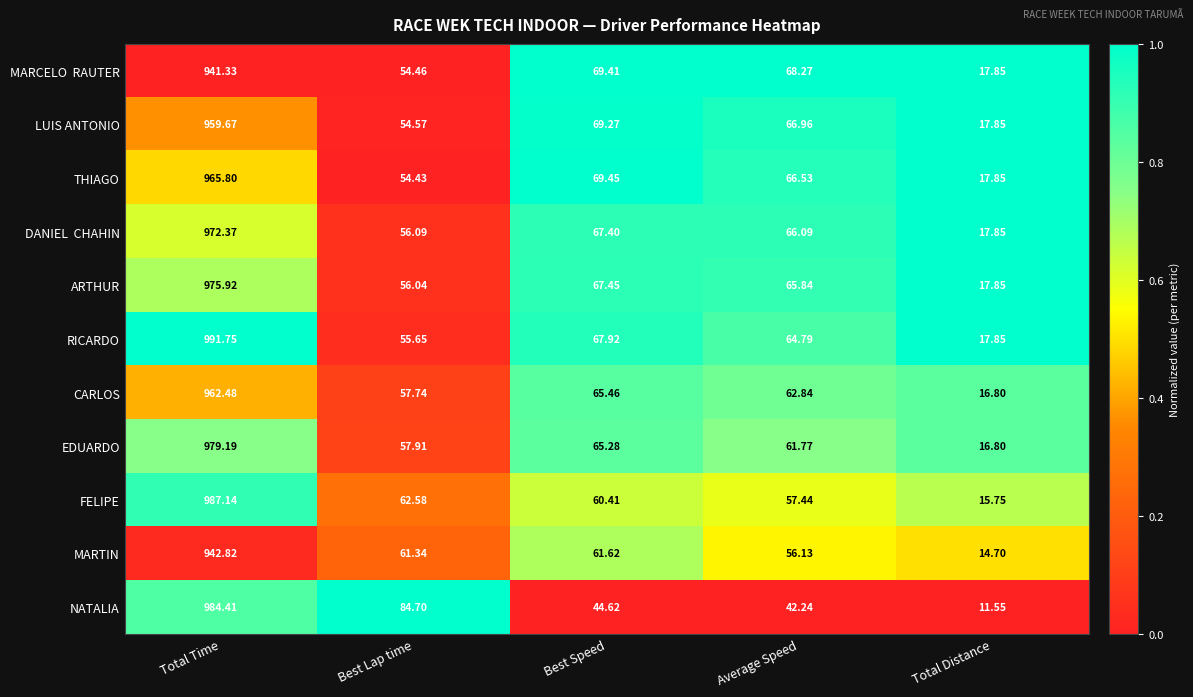

At which category does the chart reach its peak across all series?

Total Time